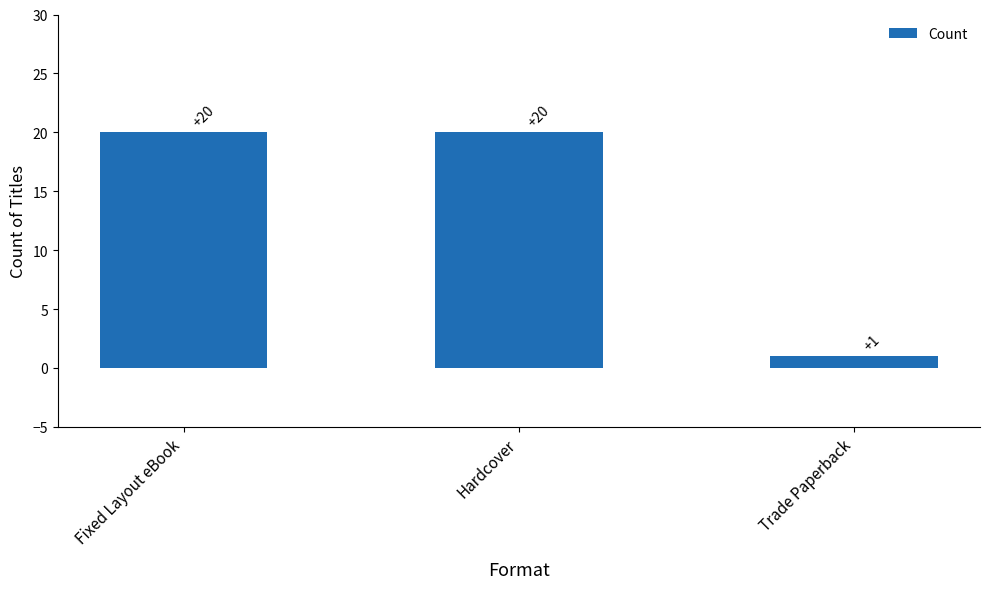

What is the approximate value at Hardcover, to the nearest 5?

20